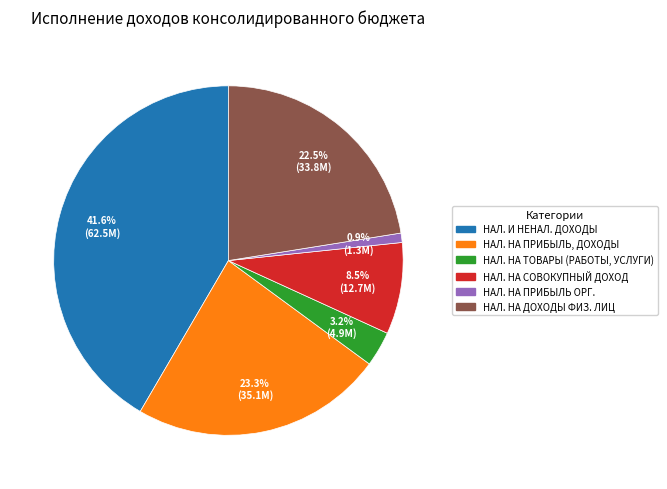

Does any single category account for the majority?

No